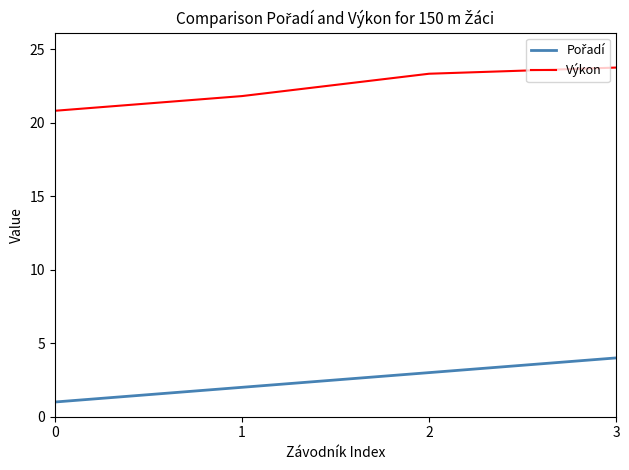

What is the difference between the highest and lowest values at 2?

20.3